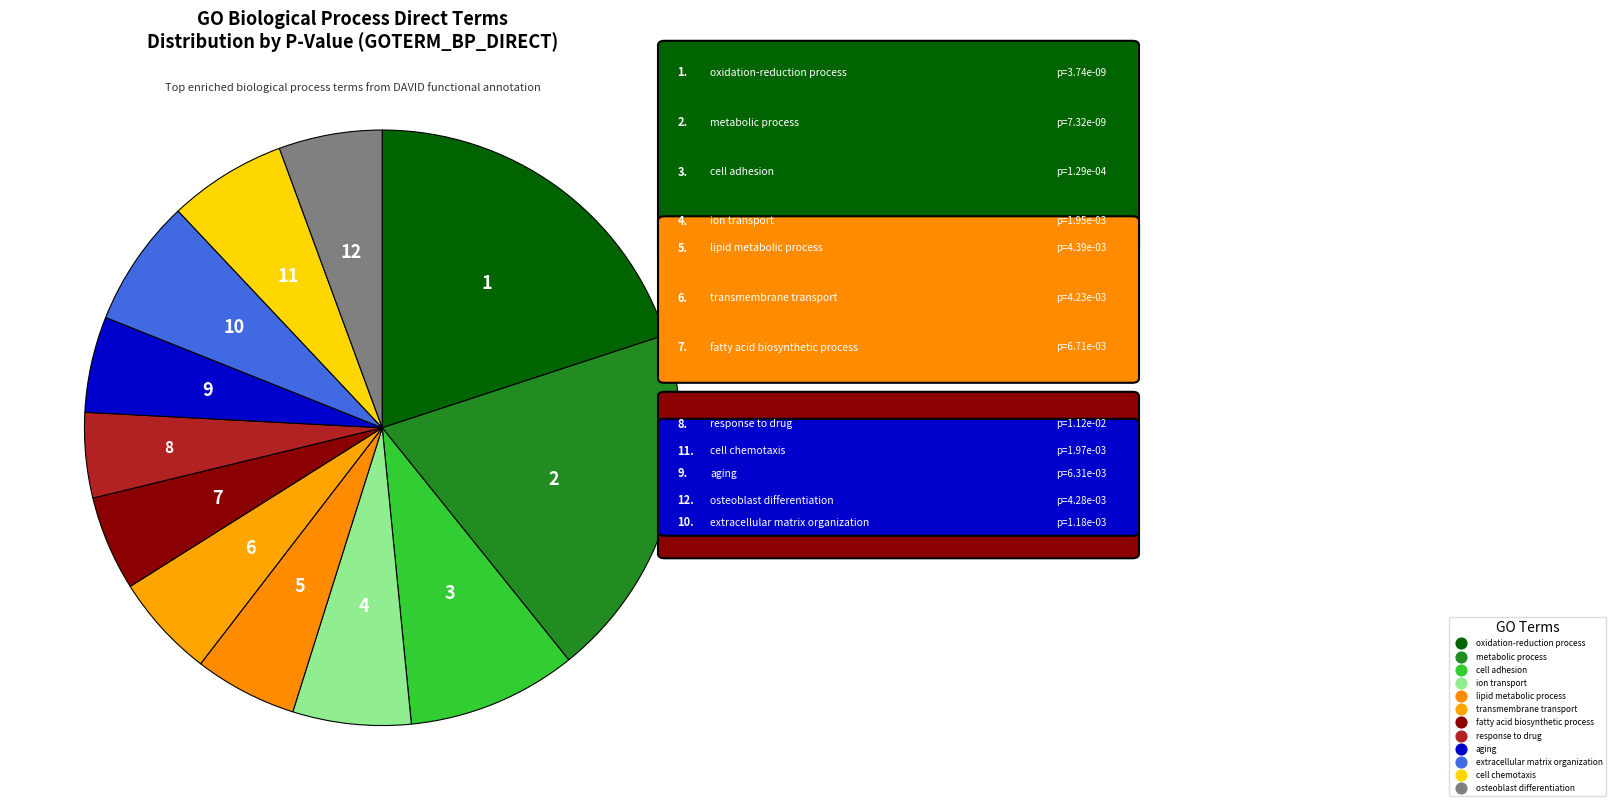

Count the number of slices in the pie.

12